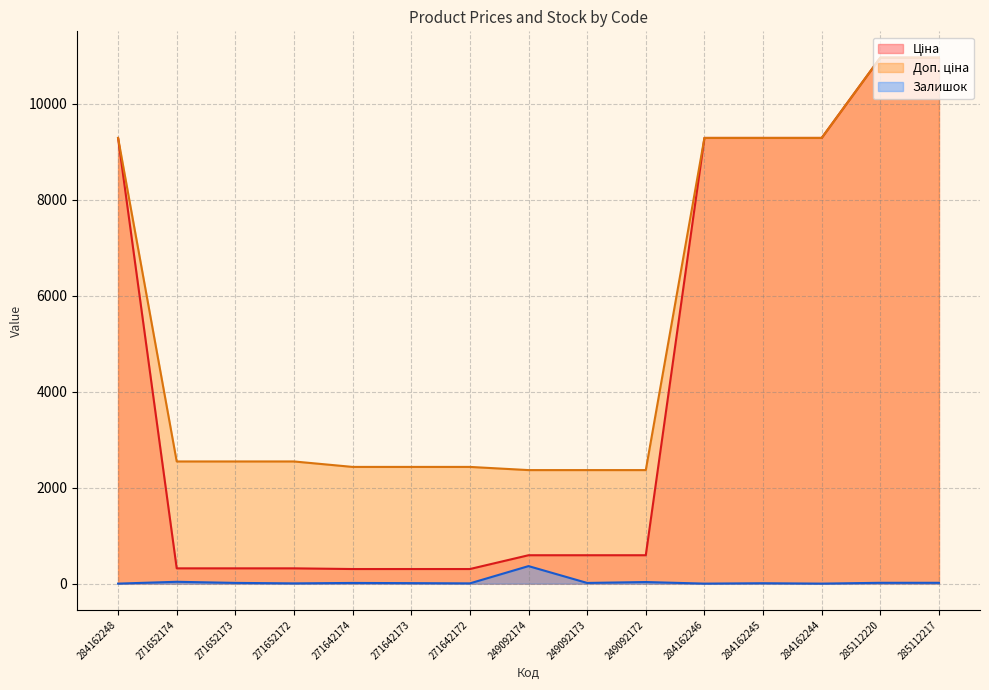

What is the difference between the maximum and minimum values in the Ціна series?

10660.3